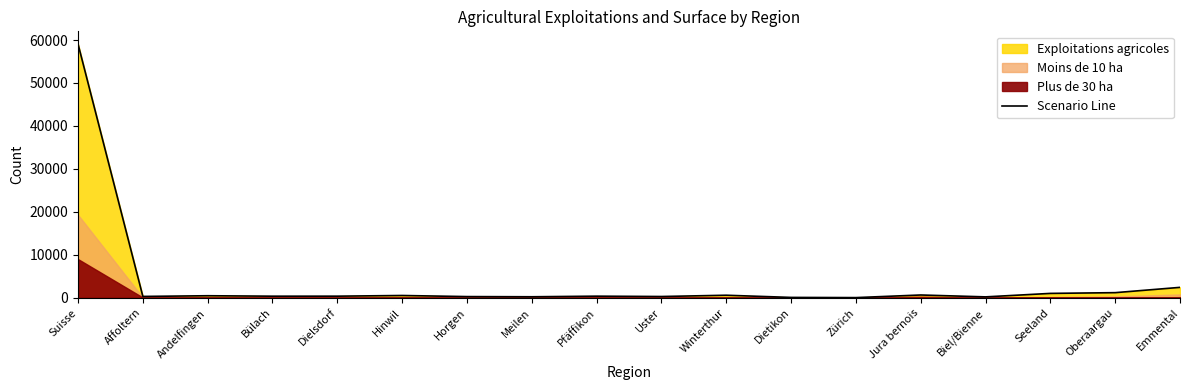

What is the label of the 3rd point from the right?

Seeland